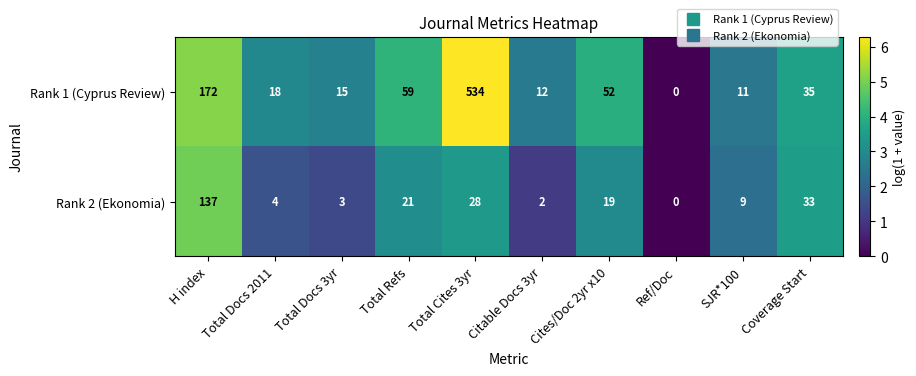

At which category does the chart reach its peak across all series?

Total Cites 3yr